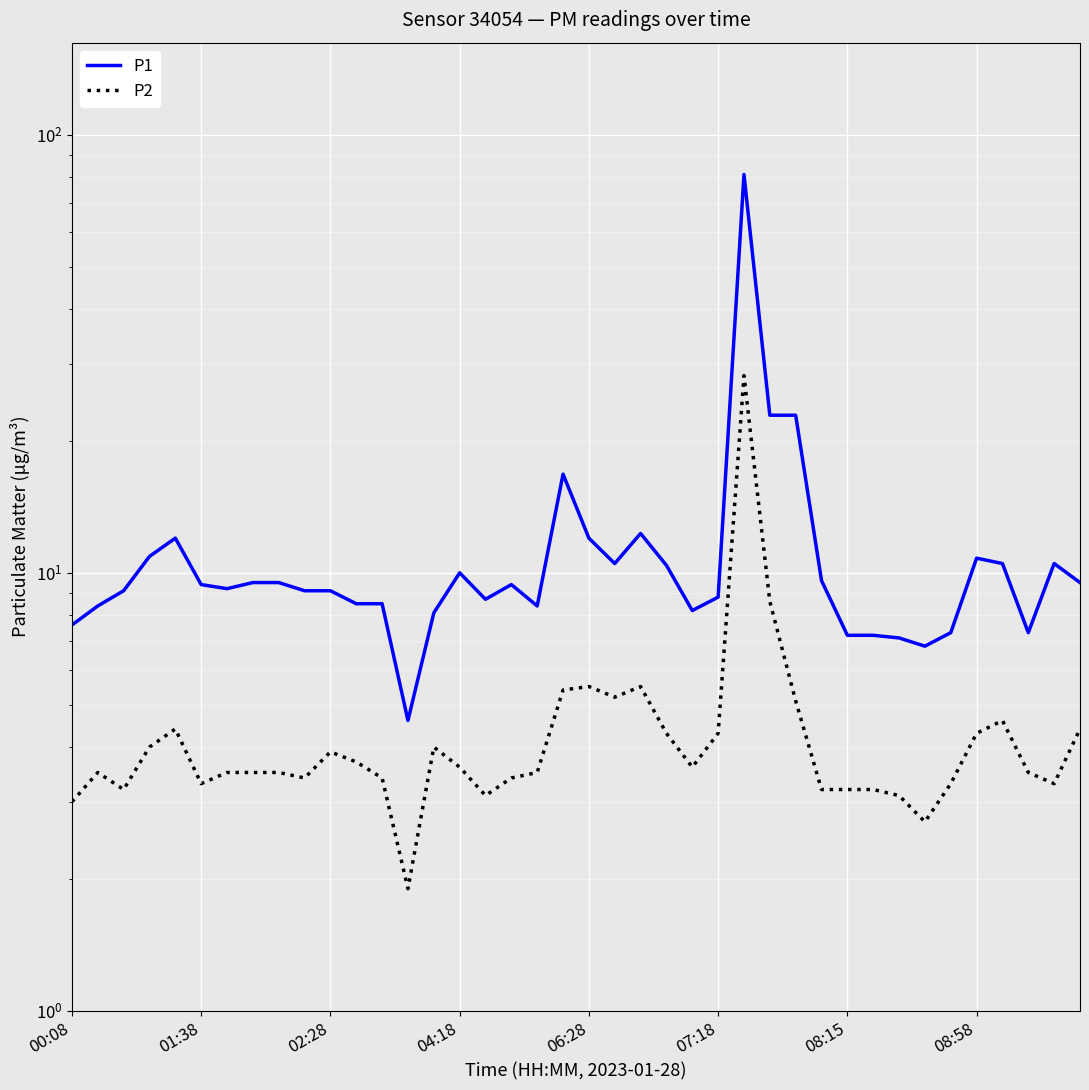

List the series in order of their peak value, highest first.

P1, P2